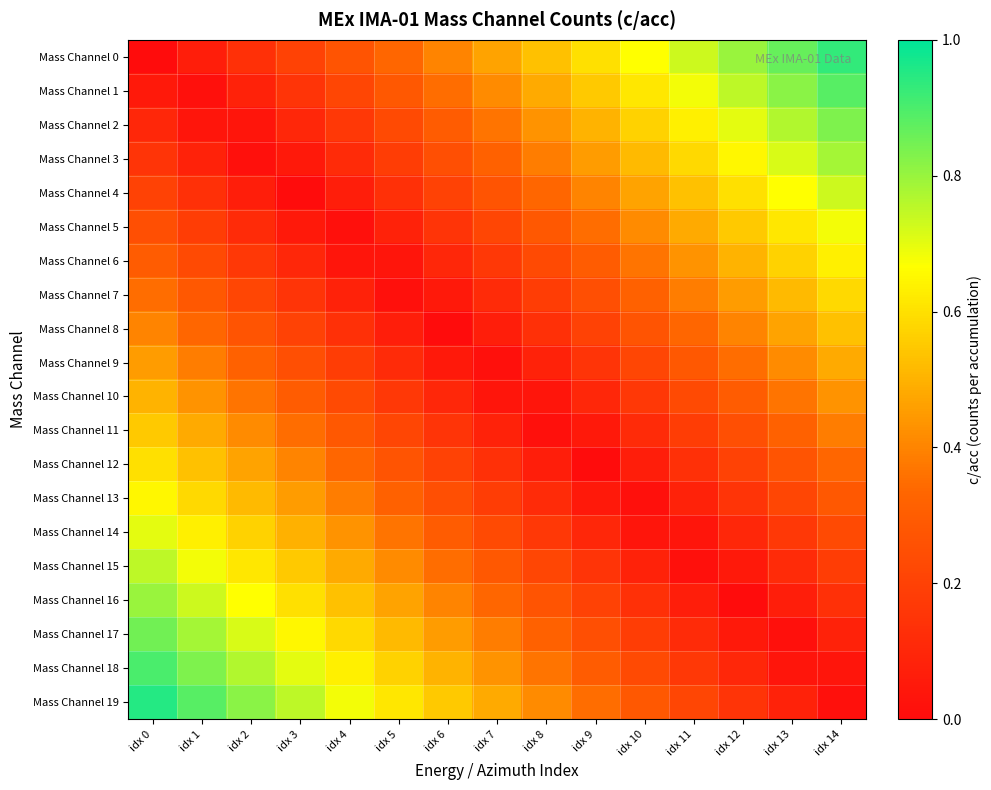

Reading left to right, list all the values displayed in this chart.

Mass Channel 0: idx 0=0.0	idx 1=0.1	idx 2=0.1	idx 3=0.2	idx 4=0.3	idx 5=0.3	idx 6=0.4	idx 7=0.5	idx 8=0.5	idx 9=0.6	idx 10=0.7	idx 11=0.7	idx 12=0.8	idx 13=0.9	idx 14=0.9
Mass Channel 1: idx 0=0.1	idx 1=0.0	idx 2=0.1	idx 3=0.2	idx 4=0.2	idx 5=0.3	idx 6=0.4	idx 7=0.4	idx 8=0.5	idx 9=0.5	idx 10=0.6	idx 11=0.7	idx 12=0.8	idx 13=0.8	idx 14=0.9
Mass Channel 2: idx 0=0.1	idx 1=0.0	idx 2=0.0	idx 3=0.1	idx 4=0.2	idx 5=0.2	idx 6=0.3	idx 7=0.4	idx 8=0.4	idx 9=0.5	idx 10=0.6	idx 11=0.6	idx 12=0.7	idx 13=0.8	idx 14=0.8
Mass Channel 3: idx 0=0.1	idx 1=0.1	idx 2=0.0	idx 3=0.1	idx 4=0.1	idx 5=0.2	idx 6=0.2	idx 7=0.3	idx 8=0.4	idx 9=0.4	idx 10=0.5	idx 11=0.6	idx 12=0.7	idx 13=0.7	idx 14=0.8
Mass Channel 4: idx 0=0.2	idx 1=0.1	idx 2=0.1	idx 3=0.0	idx 4=0.1	idx 5=0.1	idx 6=0.2	idx 7=0.3	idx 8=0.3	idx 9=0.4	idx 10=0.5	idx 11=0.5	idx 12=0.6	idx 13=0.7	idx 14=0.7
Mass Channel 5: idx 0=0.2	idx 1=0.2	idx 2=0.1	idx 3=0.0	idx 4=0.0	idx 5=0.1	idx 6=0.2	idx 7=0.2	idx 8=0.3	idx 9=0.3	idx 10=0.4	idx 11=0.5	idx 12=0.6	idx 13=0.6	idx 14=0.7
Mass Channel 6: idx 0=0.3	idx 1=0.2	idx 2=0.2	idx 3=0.1	idx 4=0.0	idx 5=0.0	idx 6=0.1	idx 7=0.2	idx 8=0.2	idx 9=0.3	idx 10=0.4	idx 11=0.4	idx 12=0.5	idx 13=0.6	idx 14=0.6
Mass Channel 7: idx 0=0.3	idx 1=0.3	idx 2=0.2	idx 3=0.1	idx 4=0.1	idx 5=0.0	idx 6=0.1	idx 7=0.1	idx 8=0.2	idx 9=0.2	idx 10=0.3	idx 11=0.4	idx 12=0.5	idx 13=0.5	idx 14=0.6
Mass Channel 8: idx 0=0.4	idx 1=0.3	idx 2=0.3	idx 3=0.2	idx 4=0.1	idx 5=0.1	idx 6=0.0	idx 7=0.1	idx 8=0.1	idx 9=0.2	idx 10=0.3	idx 11=0.3	idx 12=0.4	idx 13=0.5	idx 14=0.5
Mass Channel 9: idx 0=0.5	idx 1=0.4	idx 2=0.3	idx 3=0.2	idx 4=0.2	idx 5=0.1	idx 6=0.0	idx 7=0.0	idx 8=0.1	idx 9=0.1	idx 10=0.2	idx 11=0.3	idx 12=0.4	idx 13=0.4	idx 14=0.5
Mass Channel 10: idx 0=0.5	idx 1=0.4	idx 2=0.4	idx 3=0.3	idx 4=0.2	idx 5=0.2	idx 6=0.1	idx 7=0.0	idx 8=0.0	idx 9=0.1	idx 10=0.2	idx 11=0.2	idx 12=0.3	idx 13=0.4	idx 14=0.4
Mass Channel 11: idx 0=0.6	idx 1=0.5	idx 2=0.4	idx 3=0.4	idx 4=0.3	idx 5=0.2	idx 6=0.2	idx 7=0.1	idx 8=0.0	idx 9=0.0	idx 10=0.1	idx 11=0.2	idx 12=0.2	idx 13=0.3	idx 14=0.4
Mass Channel 12: idx 0=0.6	idx 1=0.5	idx 2=0.5	idx 3=0.4	idx 4=0.3	idx 5=0.3	idx 6=0.2	idx 7=0.1	idx 8=0.1	idx 9=0.0	idx 10=0.1	idx 11=0.1	idx 12=0.2	idx 13=0.3	idx 14=0.3
Mass Channel 13: idx 0=0.7	idx 1=0.6	idx 2=0.5	idx 3=0.5	idx 4=0.4	idx 5=0.3	idx 6=0.2	idx 7=0.2	idx 8=0.1	idx 9=0.1	idx 10=0.0	idx 11=0.1	idx 12=0.2	idx 13=0.2	idx 14=0.3
Mass Channel 14: idx 0=0.7	idx 1=0.6	idx 2=0.6	idx 3=0.5	idx 4=0.4	idx 5=0.4	idx 6=0.3	idx 7=0.2	idx 8=0.2	idx 9=0.1	idx 10=0.0	idx 11=0.0	idx 12=0.1	idx 13=0.2	idx 14=0.2
Mass Channel 15: idx 0=0.8	idx 1=0.7	idx 2=0.6	idx 3=0.6	idx 4=0.5	idx 5=0.4	idx 6=0.3	idx 7=0.3	idx 8=0.2	idx 9=0.2	idx 10=0.1	idx 11=0.0	idx 12=0.1	idx 13=0.1	idx 14=0.2
Mass Channel 16: idx 0=0.8	idx 1=0.7	idx 2=0.7	idx 3=0.6	idx 4=0.5	idx 5=0.5	idx 6=0.4	idx 7=0.3	idx 8=0.3	idx 9=0.2	idx 10=0.1	idx 11=0.1	idx 12=0.0	idx 13=0.1	idx 14=0.1
Mass Channel 17: idx 0=0.8	idx 1=0.8	idx 2=0.7	idx 3=0.6	idx 4=0.6	idx 5=0.5	idx 6=0.4	idx 7=0.4	idx 8=0.3	idx 9=0.2	idx 10=0.2	idx 11=0.1	idx 12=0.0	idx 13=0.0	idx 14=0.1
Mass Channel 18: idx 0=0.9	idx 1=0.8	idx 2=0.8	idx 3=0.7	idx 4=0.6	idx 5=0.6	idx 6=0.5	idx 7=0.4	idx 8=0.4	idx 9=0.3	idx 10=0.2	idx 11=0.2	idx 12=0.1	idx 13=0.0	idx 14=0.0
Mass Channel 19: idx 0=0.9	idx 1=0.9	idx 2=0.8	idx 3=0.8	idx 4=0.7	idx 5=0.6	idx 6=0.5	idx 7=0.5	idx 8=0.4	idx 9=0.3	idx 10=0.3	idx 11=0.2	idx 12=0.1	idx 13=0.1	idx 14=0.0